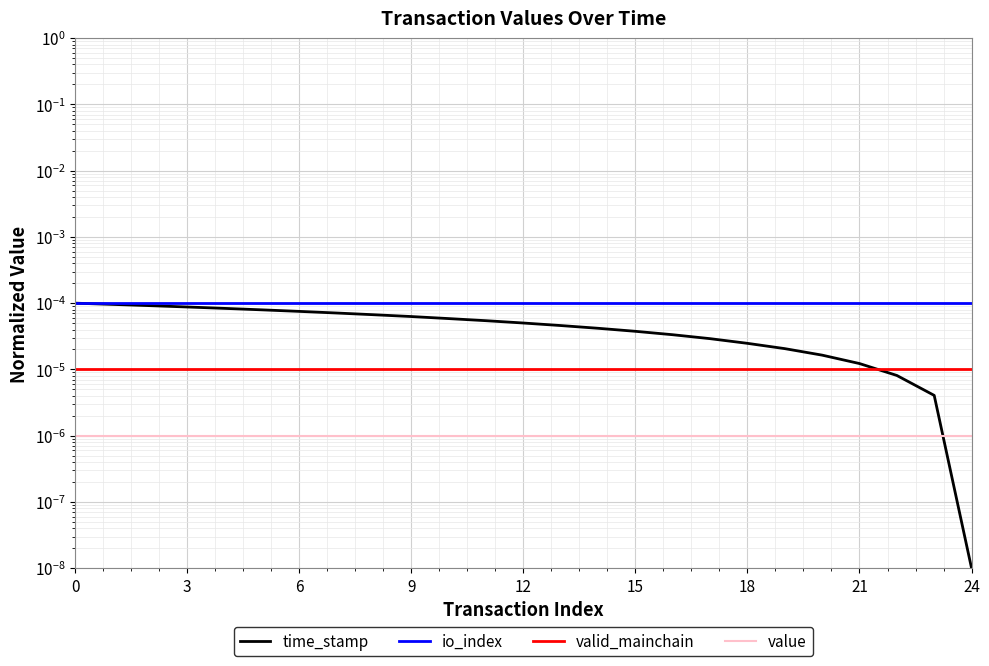

What are all the series names shown in the legend?

time_stamp, io_index, valid_mainchain, value